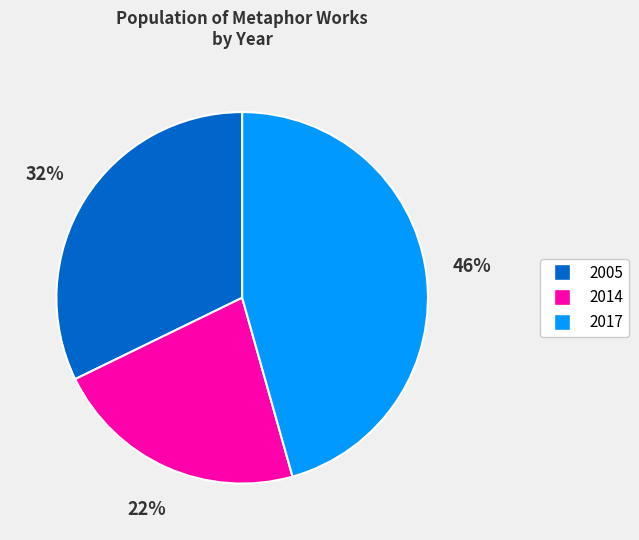

Is there a majority slice in this chart?

No